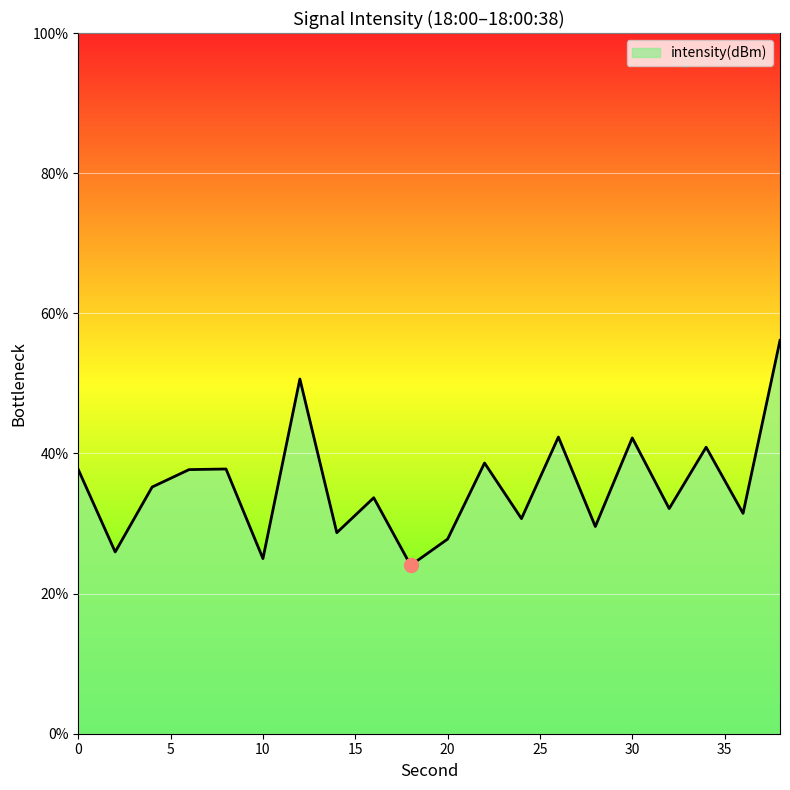

What is the smallest value displayed?

24.0